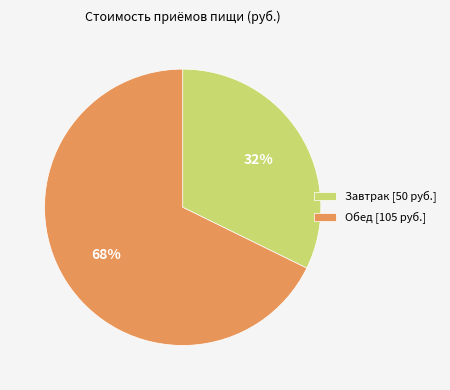

Rank the categories by value from lowest to highest.

Завтрак, Обед